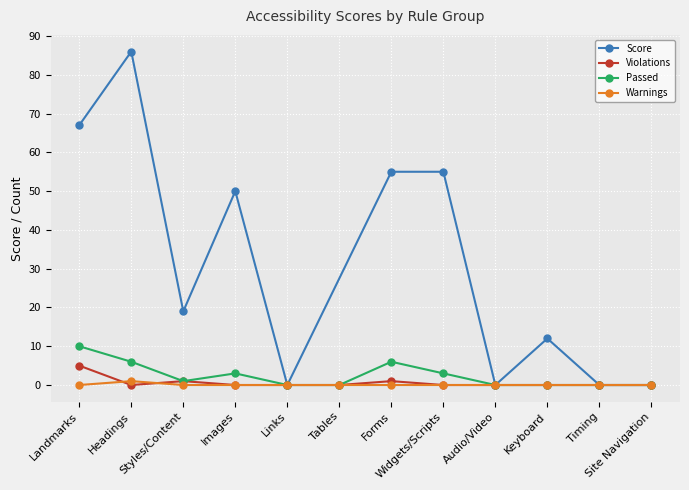

What is the difference between the second highest and minimum values in the Violations series?

1